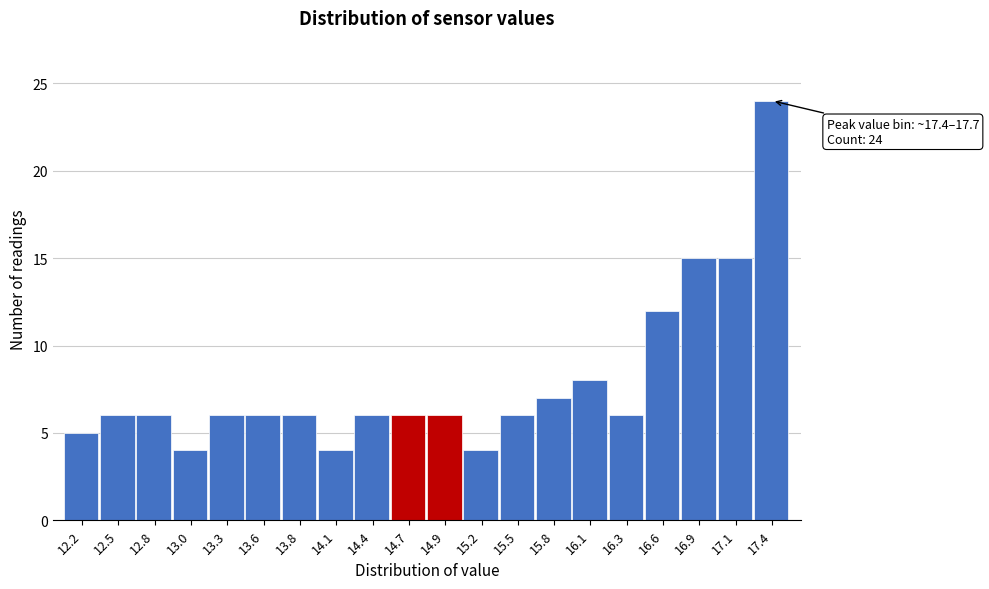

Reading right to left, what are all the values shown in this chart?

17.4=24	17.1=15	16.9=15	16.6=12	16.3=6	16.1=8	15.8=7	15.5=6	15.2=4	14.9=6	14.7=6	14.4=6	14.1=4	13.8=6	13.6=6	13.3=6	13.0=4	12.8=6	12.5=6	12.2=5